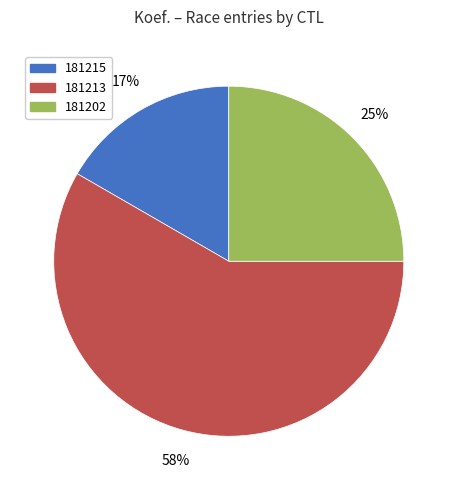

Combined, do 181213 and 181215 account for over 50%?

Yes